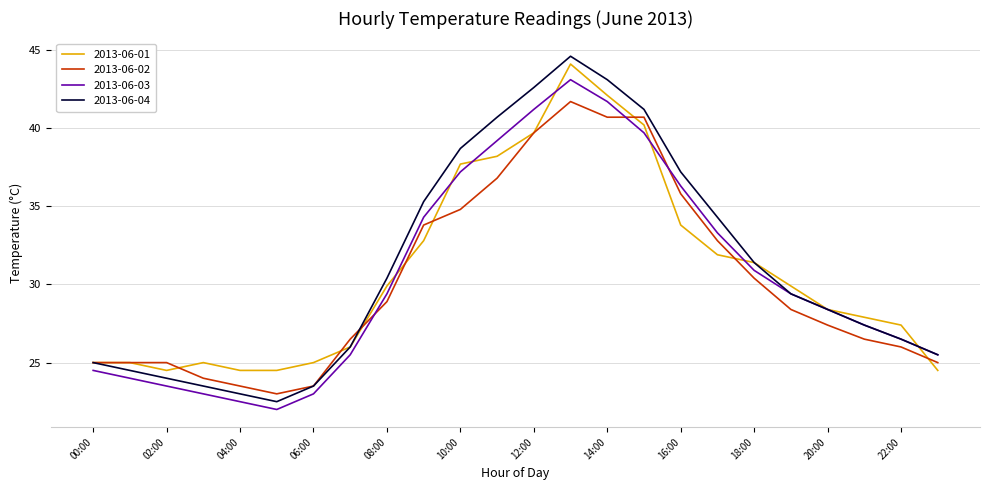

What is the greatest value displayed?

44.6